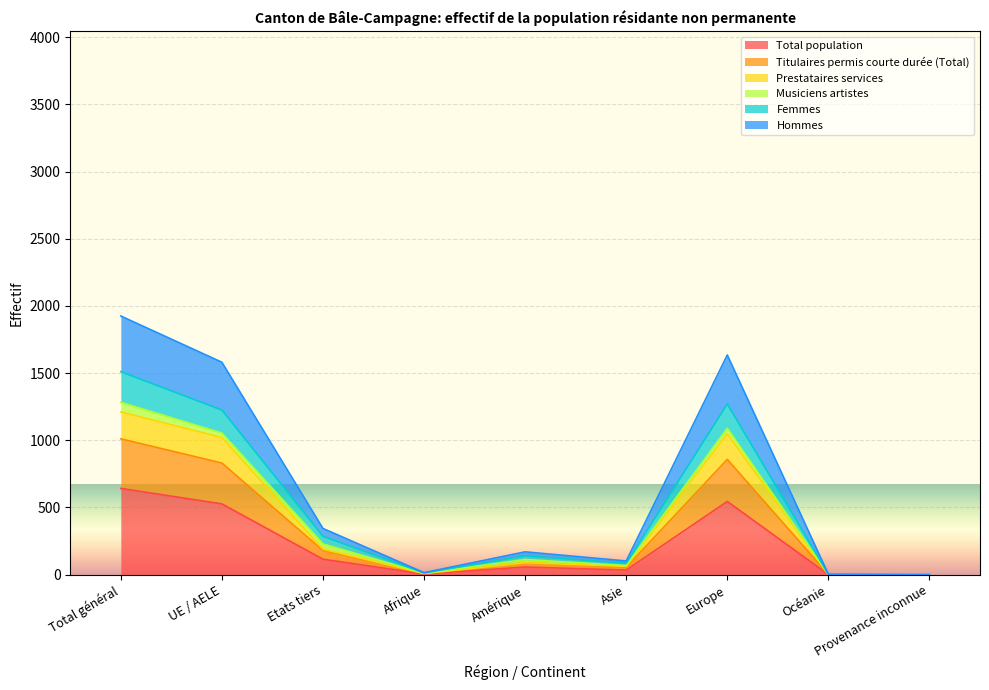

The value of Hommes at Océanie is 2. True or false?

True